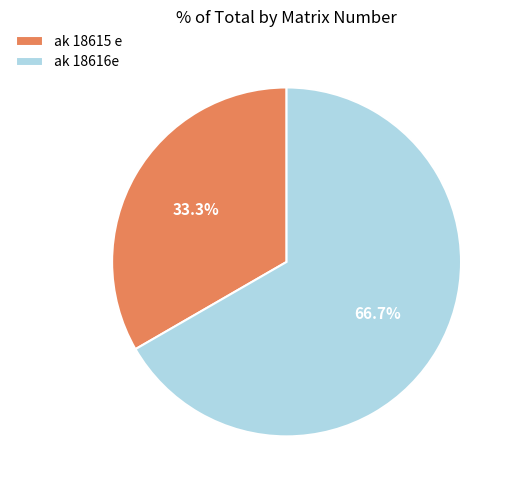

What percentage is the ak 18615 e slice, to the nearest percent?

33%